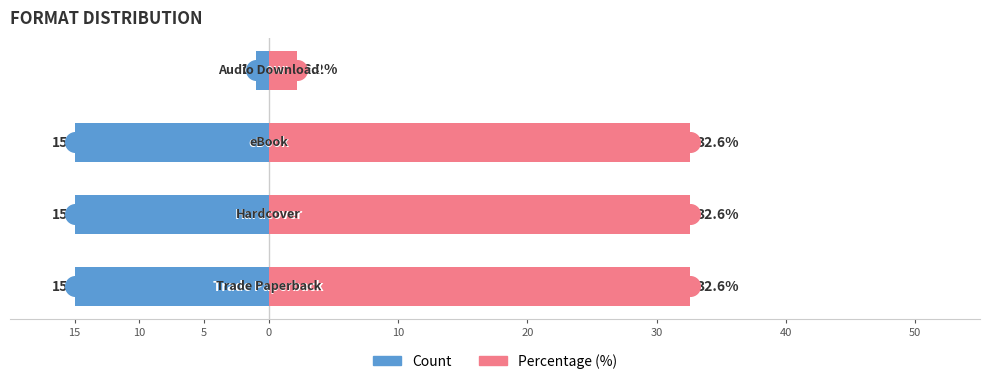

Which series has the largest total across all categories?

Percentage (%)